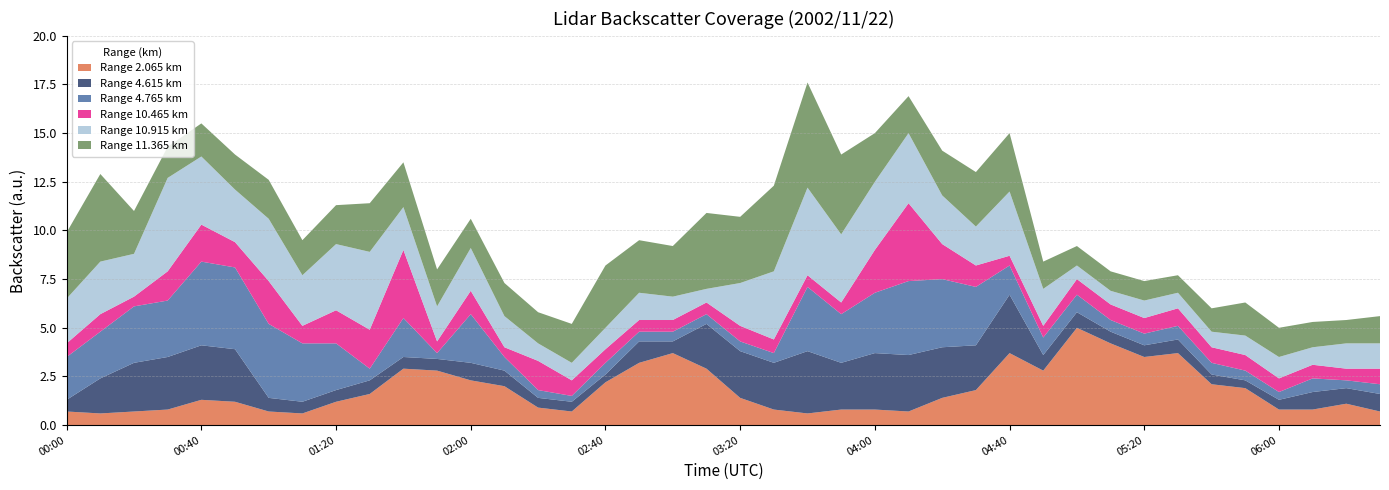

Reading left to right, extract all data points from this chart.

2.065: 2002/11/22 00:00=0.7	2002/11/22 00:10=0.6	2002/11/22 00:20=0.7	2002/11/22 00:30=0.8	2002/11/22 00:40=1.3	2002/11/22 00:50=1.2	2002/11/22 01:00=0.7	2002/11/22 01:10=0.6	2002/11/22 01:20=1.2	2002/11/22 01:30=1.6	2002/11/22 01:40=2.9	2002/11/22 01:50=2.8	2002/11/22 02:00=2.3	2002/11/22 02:10=2.0	2002/11/22 02:20=0.9	2002/11/22 02:30=0.7	2002/11/22 02:40=2.2	2002/11/22 02:50=3.2	2002/11/22 03:00=3.7	2002/11/22 03:10=2.9	2002/11/22 03:20=1.4	2002/11/22 03:30=0.8	2002/11/22 03:40=0.6	2002/11/22 03:50=0.8	2002/11/22 04:00=0.8	2002/11/22 04:10=0.7	2002/11/22 04:20=1.4	2002/11/22 04:30=1.8	2002/11/22 04:40=3.7	2002/11/22 04:50=2.8	2002/11/22 05:00=5.0	2002/11/22 05:10=4.2	2002/11/22 05:20=3.5	2002/11/22 05:30=3.7	2002/11/22 05:40=2.1	2002/11/22 05:50=1.9	2002/11/22 06:00=0.8	2002/11/22 06:10=0.8	2002/11/22 06:20=1.1	2002/11/22 06:30=0.7
4.615: 2002/11/22 00:00=0.6	2002/11/22 00:10=1.8	2002/11/22 00:20=2.5	2002/11/22 00:30=2.7	2002/11/22 00:40=2.8	2002/11/22 00:50=2.7	2002/11/22 01:00=0.7	2002/11/22 01:10=0.6	2002/11/22 01:20=0.6	2002/11/22 01:30=0.7	2002/11/22 01:40=0.6	2002/11/22 01:50=0.6	2002/11/22 02:00=0.9	2002/11/22 02:10=0.8	2002/11/22 02:20=0.5	2002/11/22 02:30=0.5	2002/11/22 02:40=0.4	2002/11/22 02:50=1.1	2002/11/22 03:00=0.6	2002/11/22 03:10=2.3	2002/11/22 03:20=2.4	2002/11/22 03:30=2.4	2002/11/22 03:40=3.2	2002/11/22 03:50=2.4	2002/11/22 04:00=2.9	2002/11/22 04:10=2.9	2002/11/22 04:20=2.6	2002/11/22 04:30=2.3	2002/11/22 04:40=3.0	2002/11/22 04:50=0.8	2002/11/22 05:00=0.8	2002/11/22 05:10=0.6	2002/11/22 05:20=0.6	2002/11/22 05:30=0.7	2002/11/22 05:40=0.5	2002/11/22 05:50=0.4	2002/11/22 06:00=0.5	2002/11/22 06:10=0.9	2002/11/22 06:20=0.8	2002/11/22 06:30=0.9
4.765: 2002/11/22 00:00=2.2	2002/11/22 00:10=2.4	2002/11/22 00:20=2.9	2002/11/22 00:30=2.9	2002/11/22 00:40=4.3	2002/11/22 00:50=4.2	2002/11/22 01:00=3.8	2002/11/22 01:10=3.0	2002/11/22 01:20=2.4	2002/11/22 01:30=0.6	2002/11/22 01:40=2.0	2002/11/22 01:50=0.3	2002/11/22 02:00=2.5	2002/11/22 02:10=0.7	2002/11/22 02:20=0.4	2002/11/22 02:30=0.3	2002/11/22 02:40=0.6	2002/11/22 02:50=0.5	2002/11/22 03:00=0.5	2002/11/22 03:10=0.5	2002/11/22 03:20=0.5	2002/11/22 03:30=0.5	2002/11/22 03:40=3.3	2002/11/22 03:50=2.5	2002/11/22 04:00=3.1	2002/11/22 04:10=3.8	2002/11/22 04:20=3.5	2002/11/22 04:30=3.0	2002/11/22 04:40=1.5	2002/11/22 04:50=0.9	2002/11/22 05:00=0.9	2002/11/22 05:10=0.6	2002/11/22 05:20=0.6	2002/11/22 05:30=0.7	2002/11/22 05:40=0.6	2002/11/22 05:50=0.5	2002/11/22 06:00=0.4	2002/11/22 06:10=0.7	2002/11/22 06:20=0.4	2002/11/22 06:30=0.5
10.465: 2002/11/22 00:00=0.7	2002/11/22 00:10=0.9	2002/11/22 00:20=0.5	2002/11/22 00:30=1.5	2002/11/22 00:40=1.9	2002/11/22 00:50=1.3	2002/11/22 01:00=2.2	2002/11/22 01:10=0.9	2002/11/22 01:20=1.7	2002/11/22 01:30=2.0	2002/11/22 01:40=3.5	2002/11/22 01:50=0.6	2002/11/22 02:00=1.2	2002/11/22 02:10=0.5	2002/11/22 02:20=1.5	2002/11/22 02:30=0.8	2002/11/22 02:40=0.7	2002/11/22 02:50=0.6	2002/11/22 03:00=0.6	2002/11/22 03:10=0.6	2002/11/22 03:20=0.8	2002/11/22 03:30=0.7	2002/11/22 03:40=0.6	2002/11/22 03:50=0.6	2002/11/22 04:00=2.2	2002/11/22 04:10=4.0	2002/11/22 04:20=1.8	2002/11/22 04:30=1.1	2002/11/22 04:40=0.5	2002/11/22 04:50=0.6	2002/11/22 05:00=0.8	2002/11/22 05:10=0.8	2002/11/22 05:20=0.8	2002/11/22 05:30=0.9	2002/11/22 05:40=0.8	2002/11/22 05:50=0.8	2002/11/22 06:00=0.7	2002/11/22 06:10=0.7	2002/11/22 06:20=0.6	2002/11/22 06:30=0.8
10.915: 2002/11/22 00:00=2.3	2002/11/22 00:10=2.7	2002/11/22 00:20=2.2	2002/11/22 00:30=4.8	2002/11/22 00:40=3.5	2002/11/22 00:50=2.7	2002/11/22 01:00=3.2	2002/11/22 01:10=2.6	2002/11/22 01:20=3.4	2002/11/22 01:30=4.0	2002/11/22 01:40=2.2	2002/11/22 01:50=1.8	2002/11/22 02:00=2.2	2002/11/22 02:10=1.6	2002/11/22 02:20=0.9	2002/11/22 02:30=0.9	2002/11/22 02:40=1.1	2002/11/22 02:50=1.4	2002/11/22 03:00=1.2	2002/11/22 03:10=0.7	2002/11/22 03:20=2.2	2002/11/22 03:30=3.5	2002/11/22 03:40=4.5	2002/11/22 03:50=3.5	2002/11/22 04:00=3.5	2002/11/22 04:10=3.6	2002/11/22 04:20=2.5	2002/11/22 04:30=2.0	2002/11/22 04:40=3.3	2002/11/22 04:50=1.9	2002/11/22 05:00=0.7	2002/11/22 05:10=0.7	2002/11/22 05:20=0.9	2002/11/22 05:30=0.8	2002/11/22 05:40=0.8	2002/11/22 05:50=1.0	2002/11/22 06:00=1.1	2002/11/22 06:10=0.9	2002/11/22 06:20=1.3	2002/11/22 06:30=1.3
11.365: 2002/11/22 00:00=3.4	2002/11/22 00:10=4.5	2002/11/22 00:20=2.2	2002/11/22 00:30=1.6	2002/11/22 00:40=1.7	2002/11/22 00:50=1.8	2002/11/22 01:00=2.0	2002/11/22 01:10=1.8	2002/11/22 01:20=2.0	2002/11/22 01:30=2.5	2002/11/22 01:40=2.3	2002/11/22 01:50=1.9	2002/11/22 02:00=1.5	2002/11/22 02:10=1.7	2002/11/22 02:20=1.6	2002/11/22 02:30=2.0	2002/11/22 02:40=3.2	2002/11/22 02:50=2.7	2002/11/22 03:00=2.6	2002/11/22 03:10=3.9	2002/11/22 03:20=3.4	2002/11/22 03:30=4.4	2002/11/22 03:40=5.4	2002/11/22 03:50=4.1	2002/11/22 04:00=2.5	2002/11/22 04:10=1.9	2002/11/22 04:20=2.3	2002/11/22 04:30=2.8	2002/11/22 04:40=3.0	2002/11/22 04:50=1.4	2002/11/22 05:00=1.0	2002/11/22 05:10=1.0	2002/11/22 05:20=1.0	2002/11/22 05:30=0.9	2002/11/22 05:40=1.2	2002/11/22 05:50=1.7	2002/11/22 06:00=1.5	2002/11/22 06:10=1.3	2002/11/22 06:20=1.2	2002/11/22 06:30=1.4